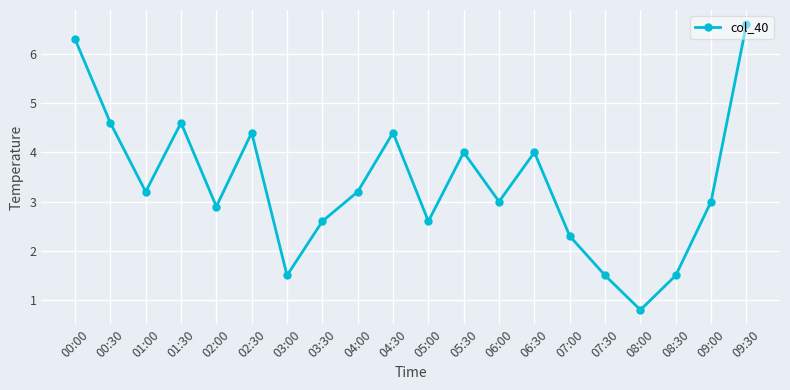

Is it true that the value at 06:30 is 5.6?

False